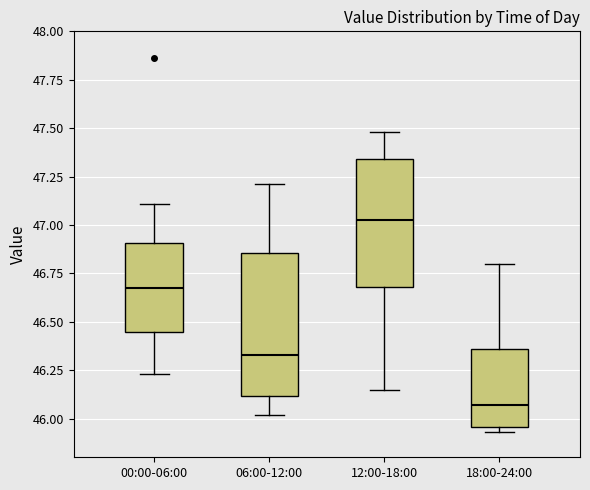

Reading left to right, transcribe this box plot: for each box, give where its median line is, the range the box spans, and where its two whiskers end, as read against the y-axis. The values are not printed on the chart, so give them approximately, as read against the axis.

00:00-06:00: median 46.70, box 46.45 to 46.90, whiskers 46.25 to 47.10
06:00-12:00: median 46.35, box 46.10 to 46.85, whiskers 46.00 to 47.20
12:00-18:00: median 47.05, box 46.70 to 47.35, whiskers 46.15 to 47.50
18:00-24:00: median 46.05, box 45.95 to 46.35, whiskers 45.95 (just below the box's lower edge) to 46.80